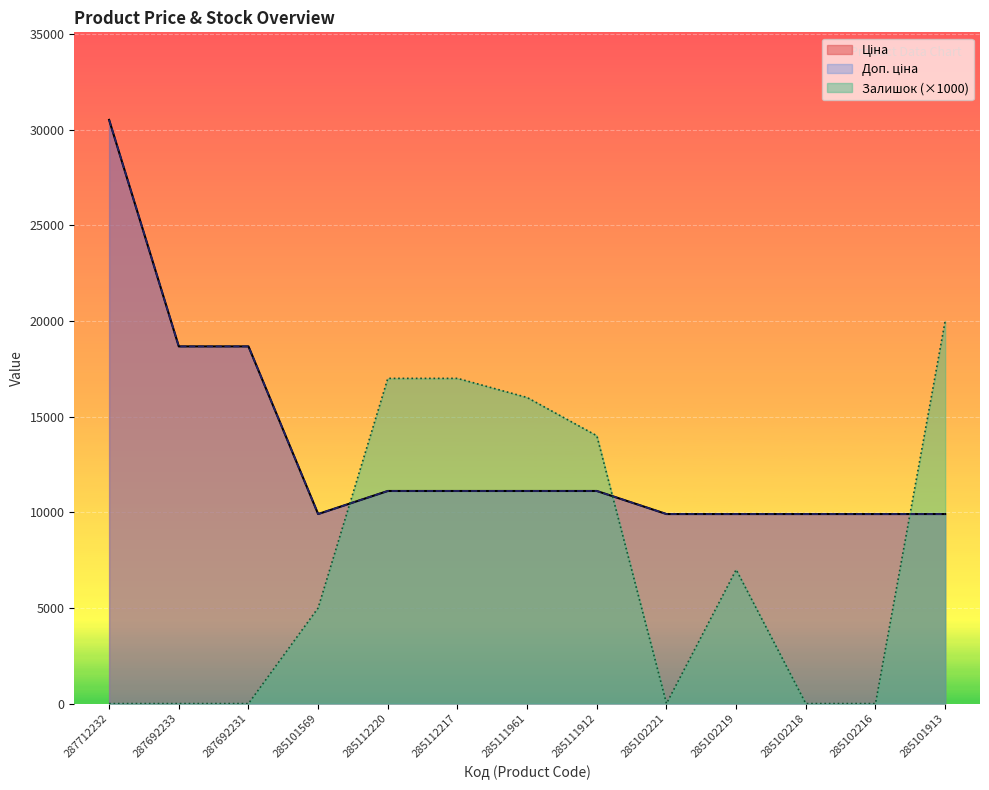

True or false: Доп. ціна and Залишок cross at least once.

True